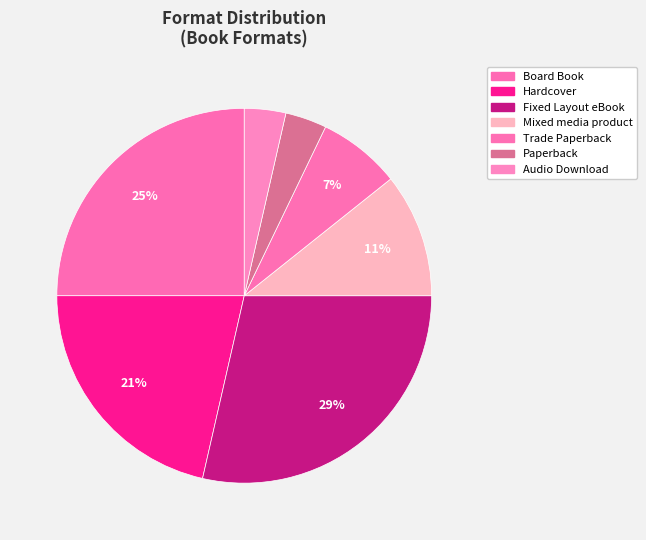

What is the smallest slice in the pie chart?

Paperback